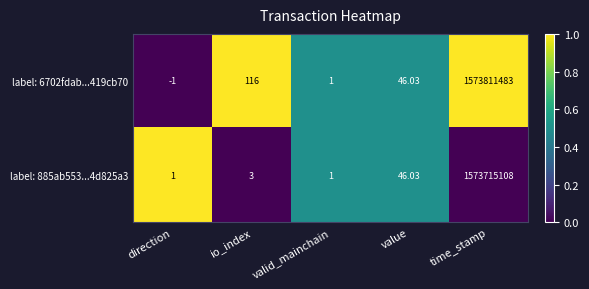

At which label does label: 6702fdab...419cb70 first exceed 46?

io_index